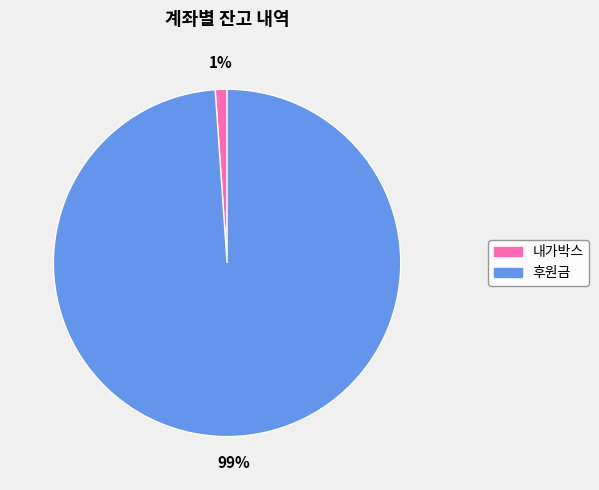

To the nearest percent, what is the average slice percentage?

50%